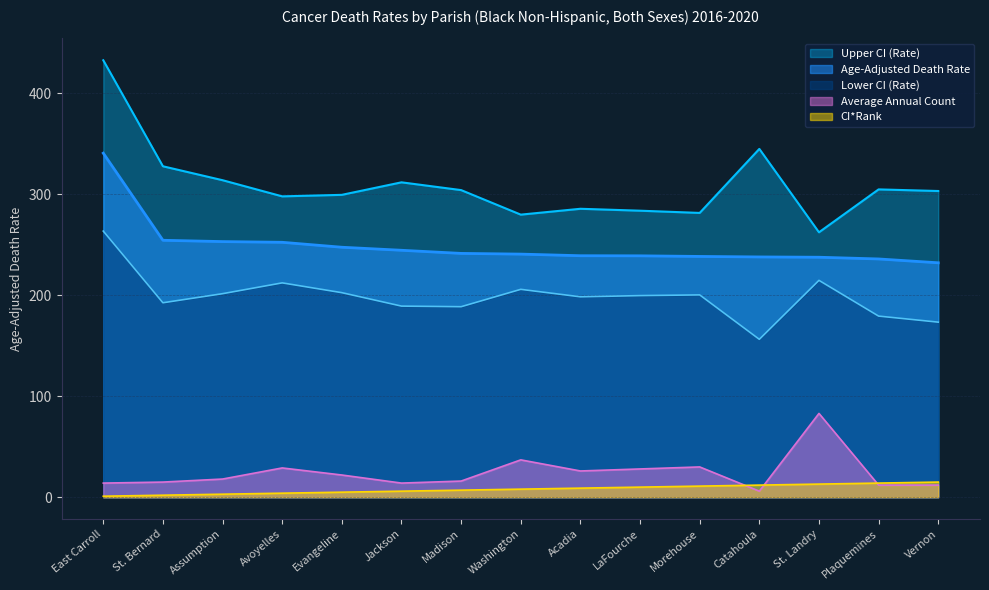

How many data points in Lower CI (Rate) are less than 199?

7